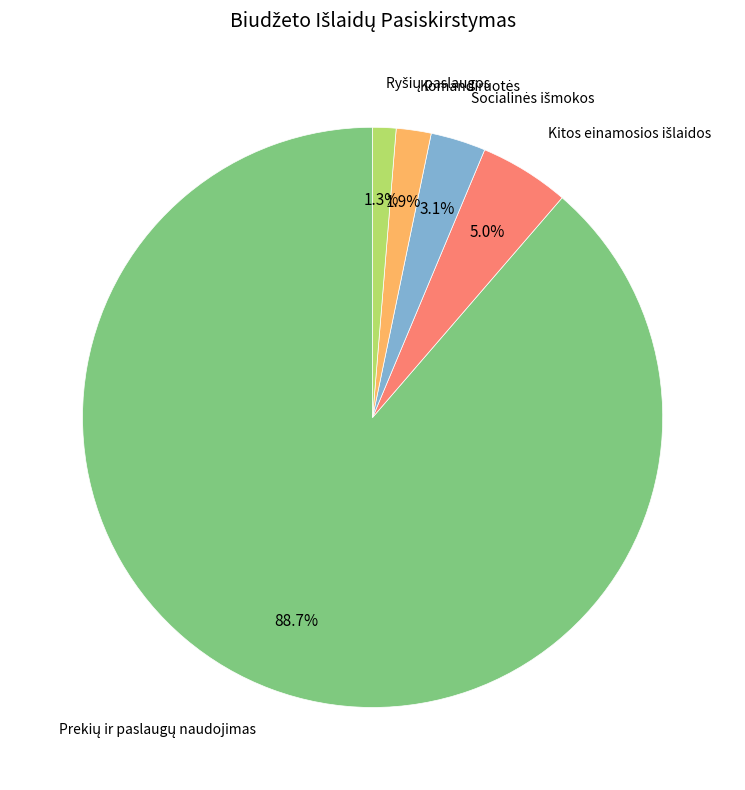

Is there a majority slice in this chart?

Yes